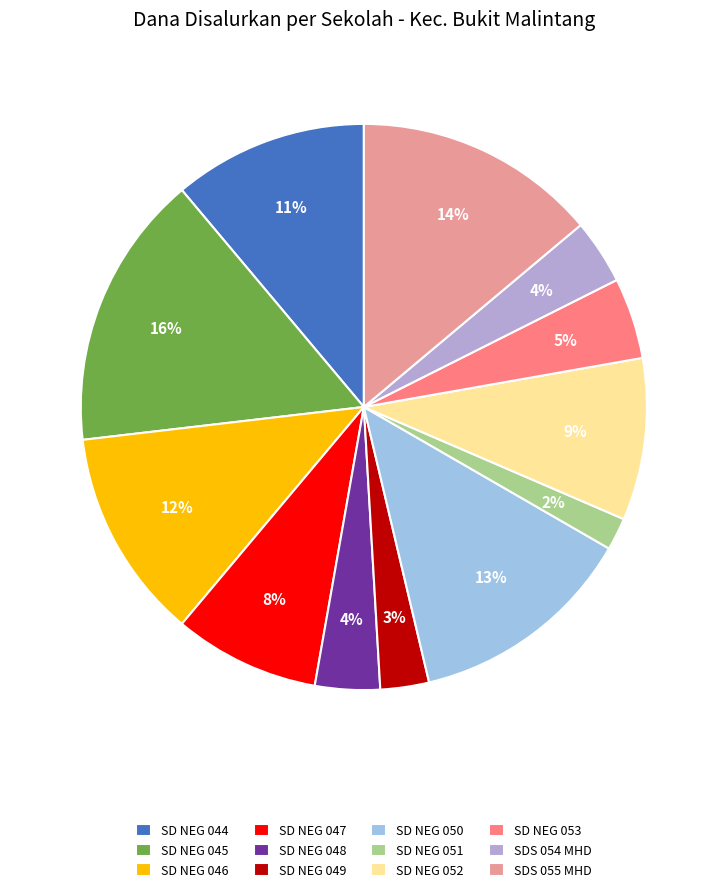

Rank the categories by value from lowest to highest.

SD NEGERI 051 BANGE, SD NEGERI 049 SIDOJADI, SD NEGERI 048 MALINTANG, SDS 054 MUHAMMADIYAH HUTABANGUN, SD NEGERI 053 JANJIMATOGU, SD NEGERI 047 JANJIMATOGU, SD NEGERI 052 MALINTANG JULU, SD NEGERI 044 HUTABANGUN, SD NEGERI 046 MALINTANG, SD NEGERI 050 MALINTANG JULU, SDS 055 MUHAMMADIYAH MALINTANG, SD NEGERI 045 MALINTANG